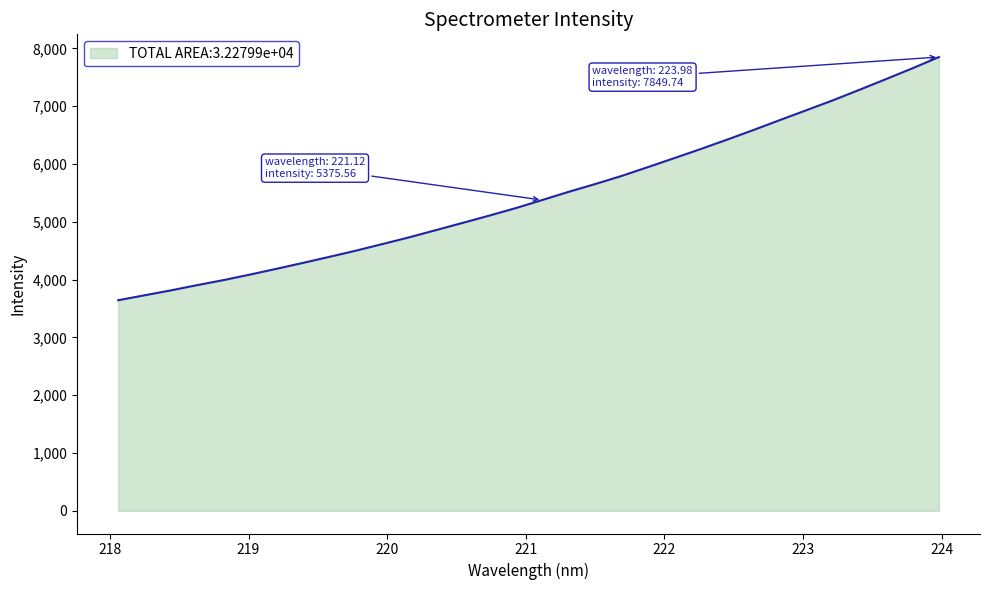

What is the smallest value displayed?

3642.7